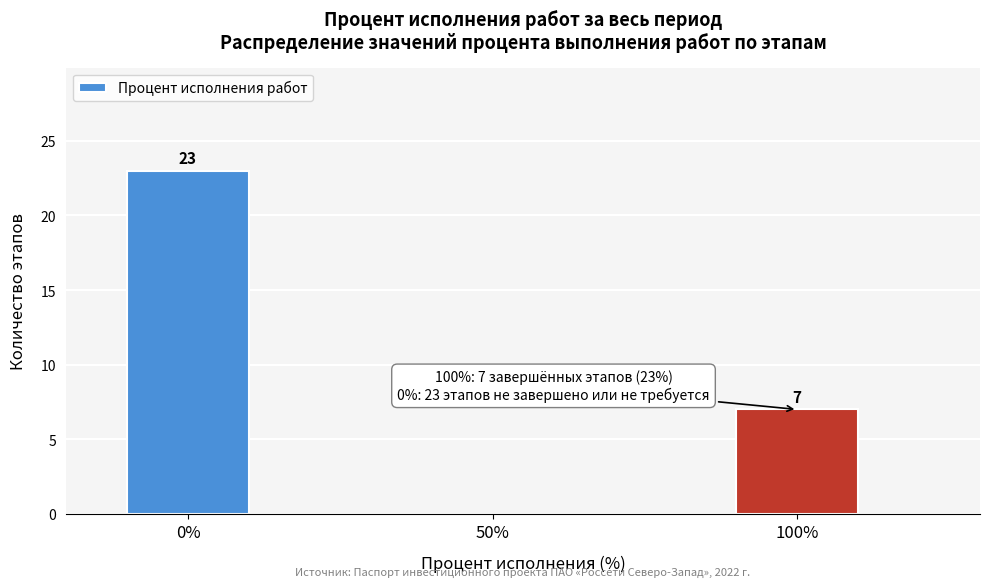

Reading left to right, extract all data points from this chart.

0%=23	50%=0	100%=7